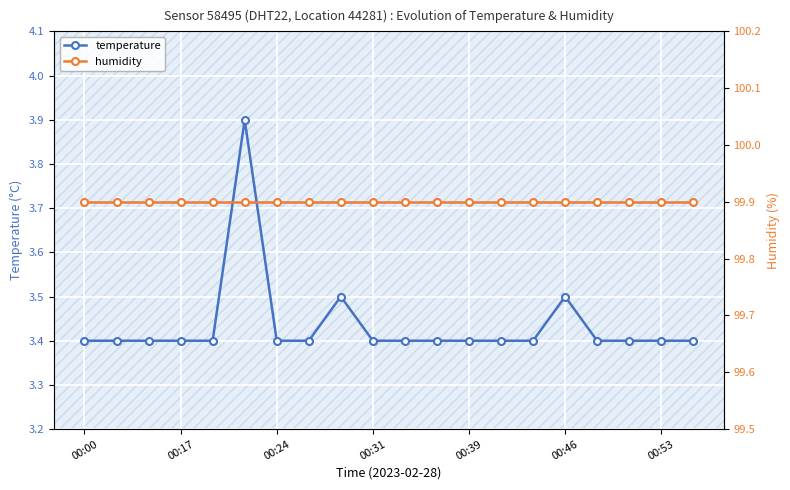

List the series in order of their peak value, highest first.

humidity, temperature